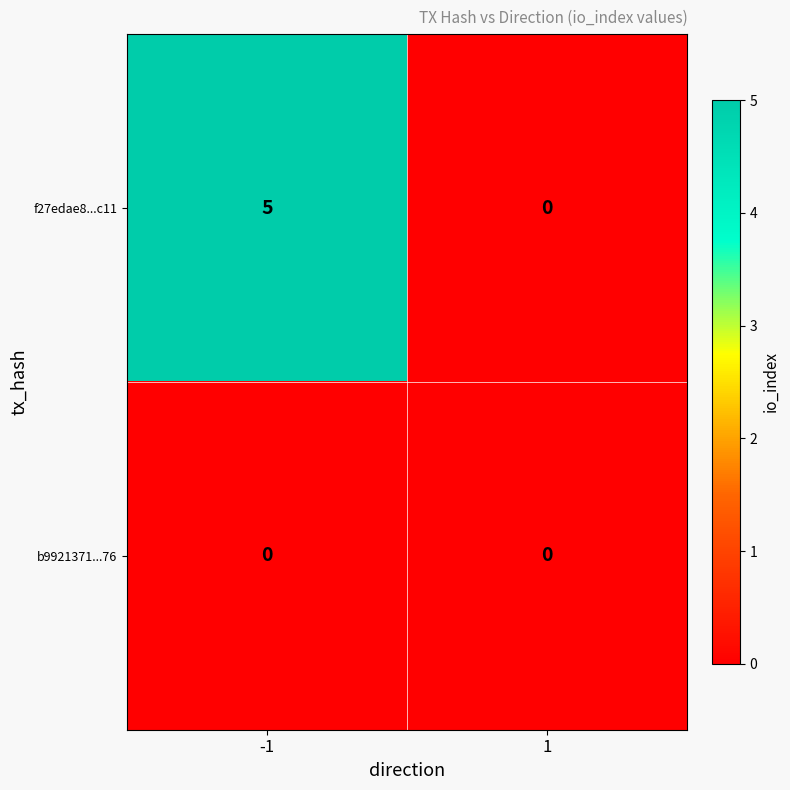

Reading left to right, what are all the values shown in this chart?

f27edae8...c11: 5	0
b9921371...76: 0	0